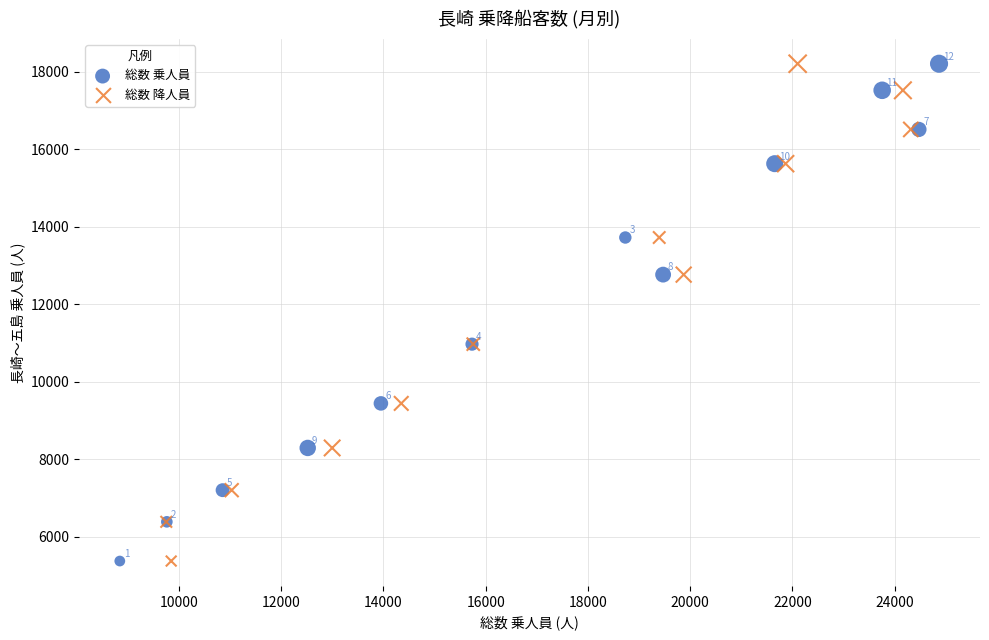

What are all the series names shown in the legend?

総数 乗人員, 総数 降人員